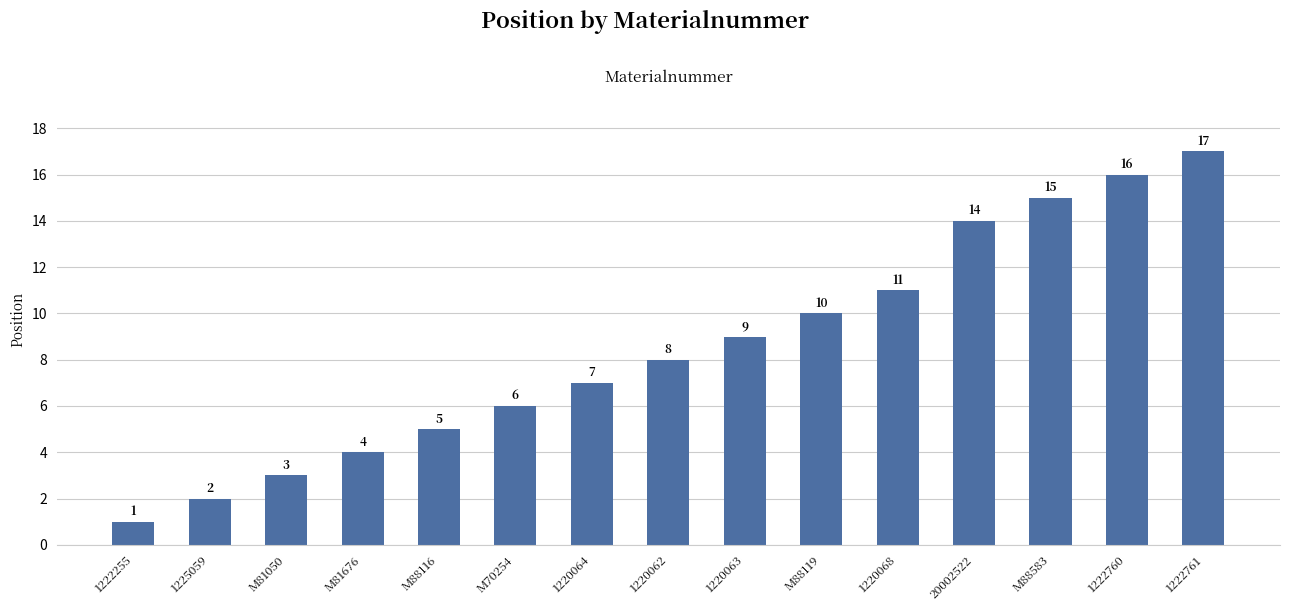

List the labels in order of value, smallest first.

1222255, 1225059, M81050, M81676, M88116, M70254, 1220064, 1220062, 1220063, M88119, 1220068, 20002522, M88583, 1222760, 1222761